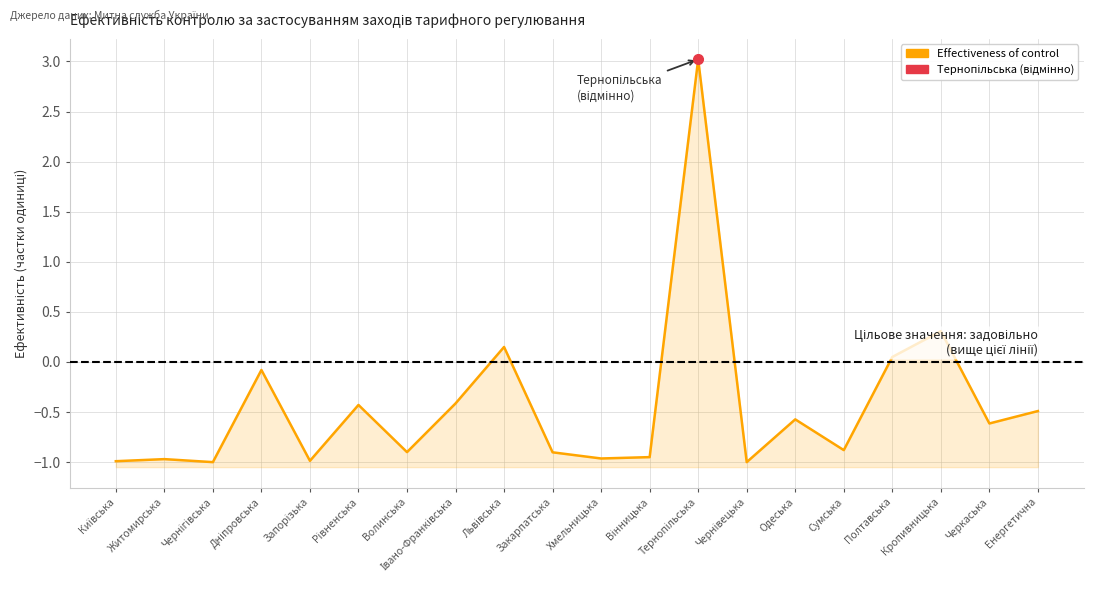

Reading right to left, extract all data points from this chart.

Енергетична=-0.5	Черкаська=-0.6	Кропивницька=0.3	Полтавська=0.1	Сумська=-0.9	Одеська=-0.6	Чернівецька=-1.0	Тернопільська=3.0	Вінницька=-0.9	Хмельницька=-1.0	Закарпатська=-0.9	Львівська=0.1	Івано-Франківська=-0.4	Волинська=-0.9	Рівненська=-0.4	Запорізька=-1.0	Дніпровська=-0.1	Чернігівська=-1.0	Житомирська=-1.0	Київська=-1.0